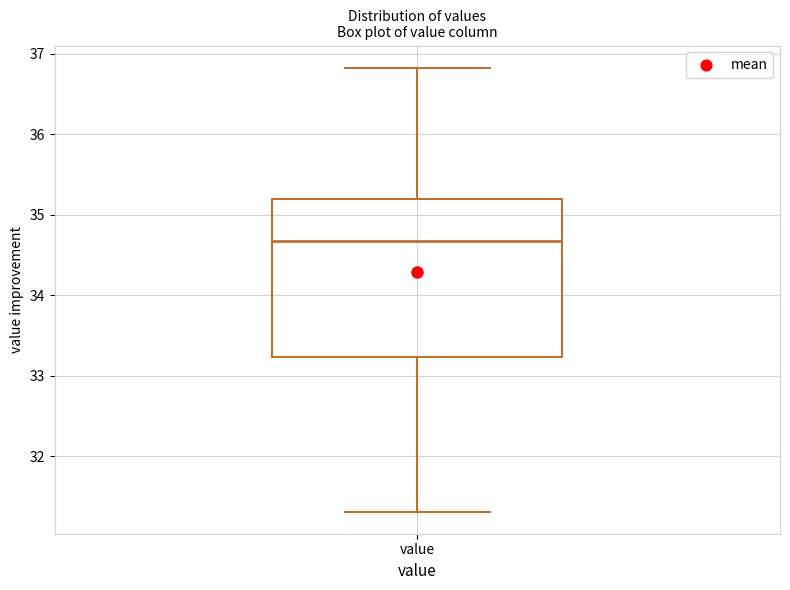

Read this box plot against the y-axis: the position of the median line, the range covered by the box, and the ends of both whiskers. The values are not printed on the chart, so give them approximately, as read against the axis.

median 34.7, box 33.2 to 35.2, whiskers 31.3 to 36.8